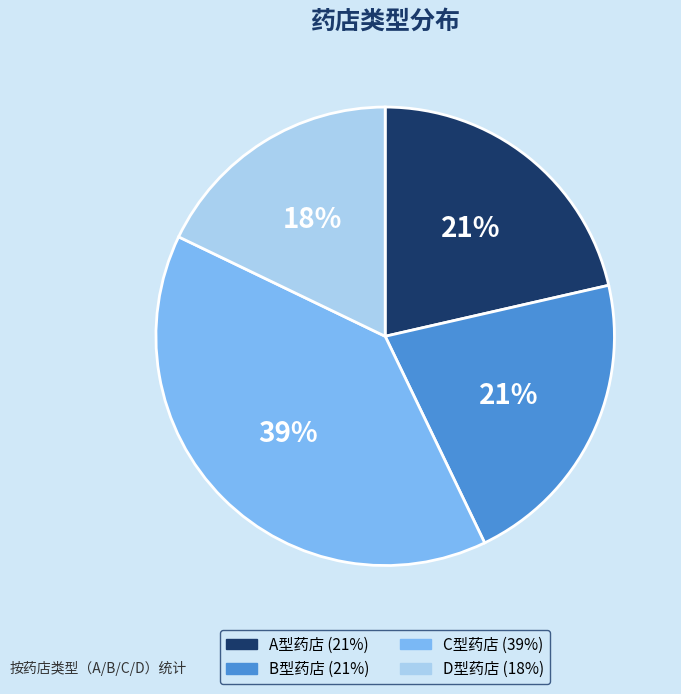

Does any single category account for the majority?

No